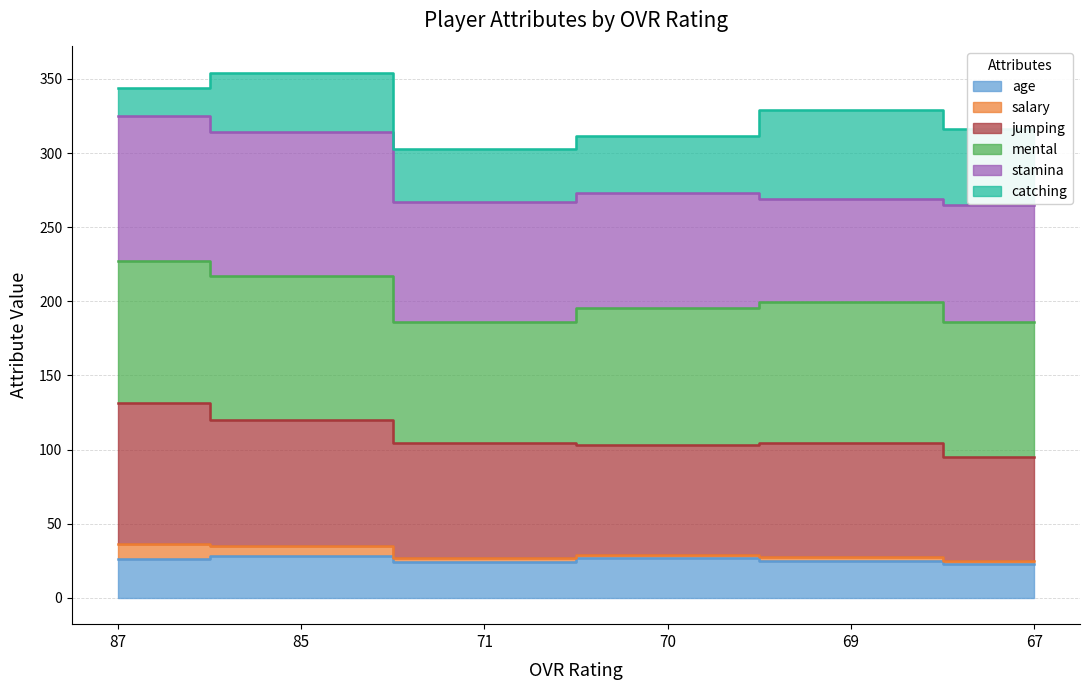

True or false: jumping has a value of 104.8 at 71.

True